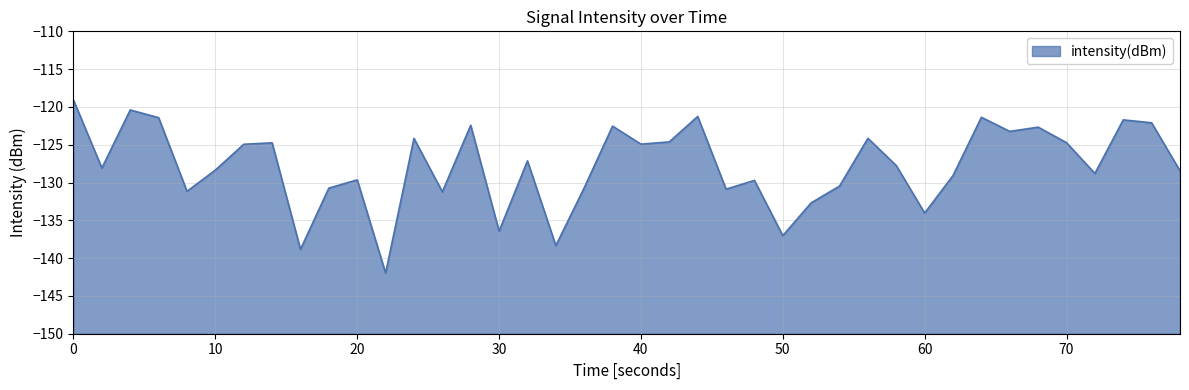

What is the sum of all values?

-5112.1